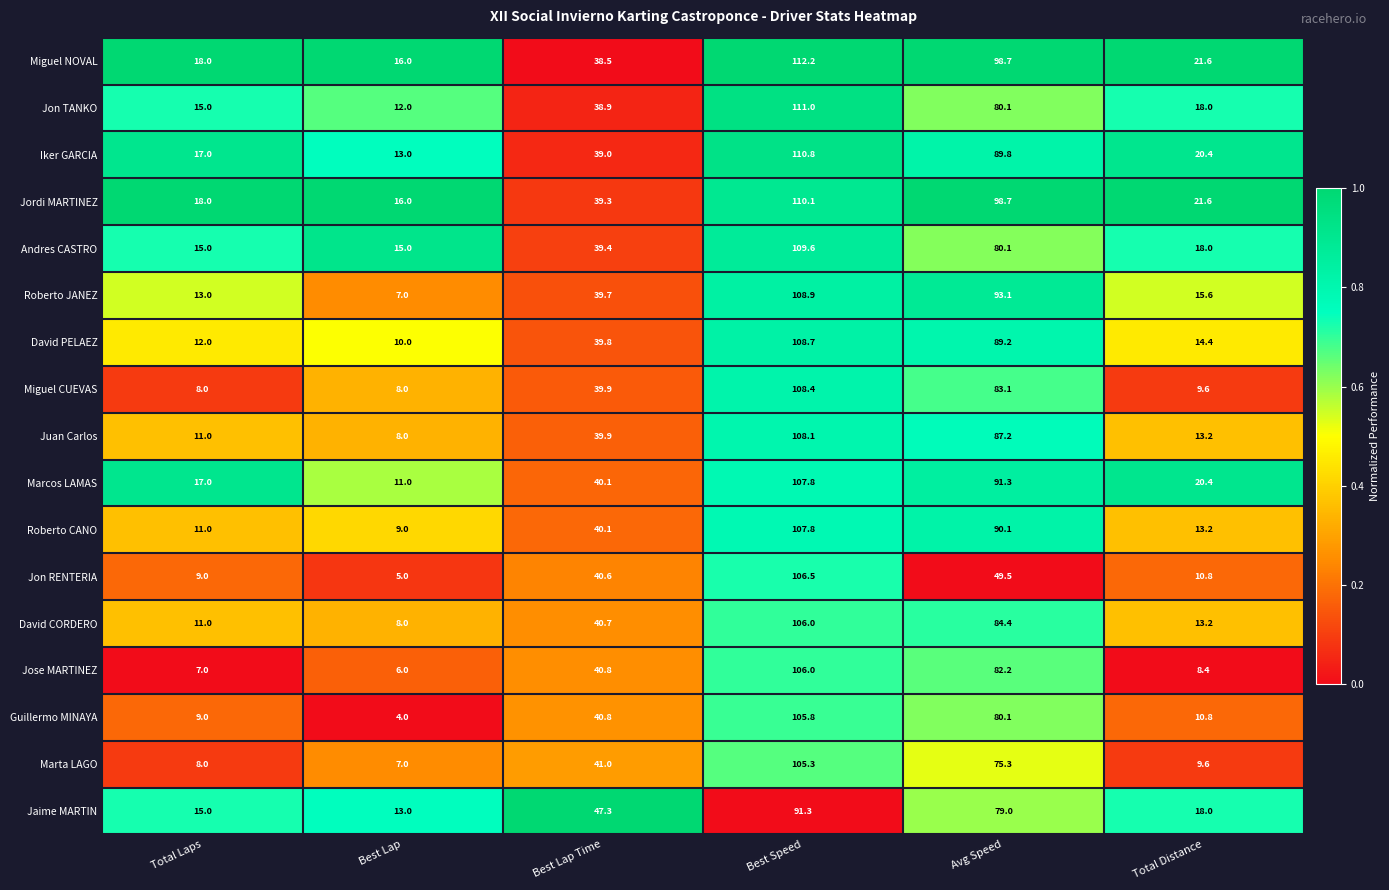

What is the total value across all series at Best Lap Time?

685.8